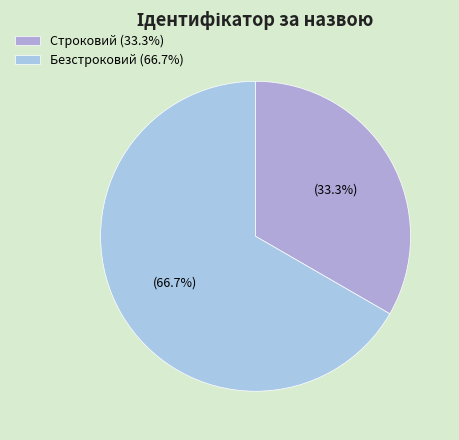

Which slice represents more than half of the pie?

Безстроковий